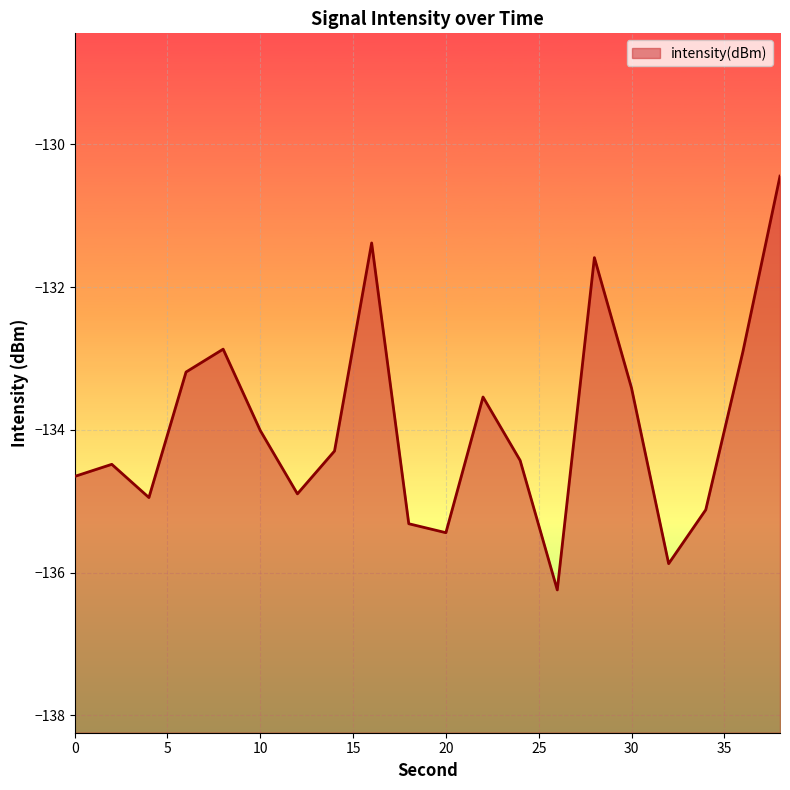

At which label does the data first exceed -134?

6